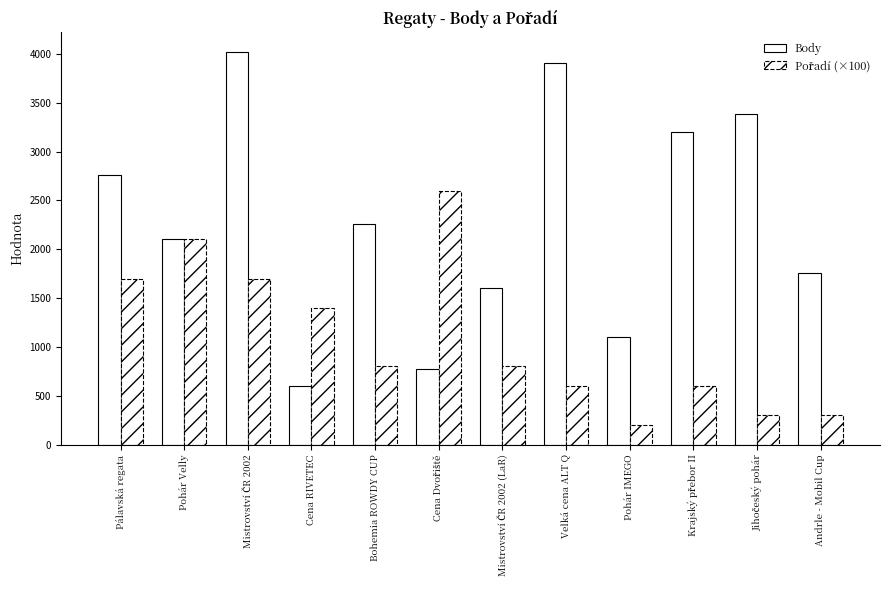

Count the number of data series in this chart.

2